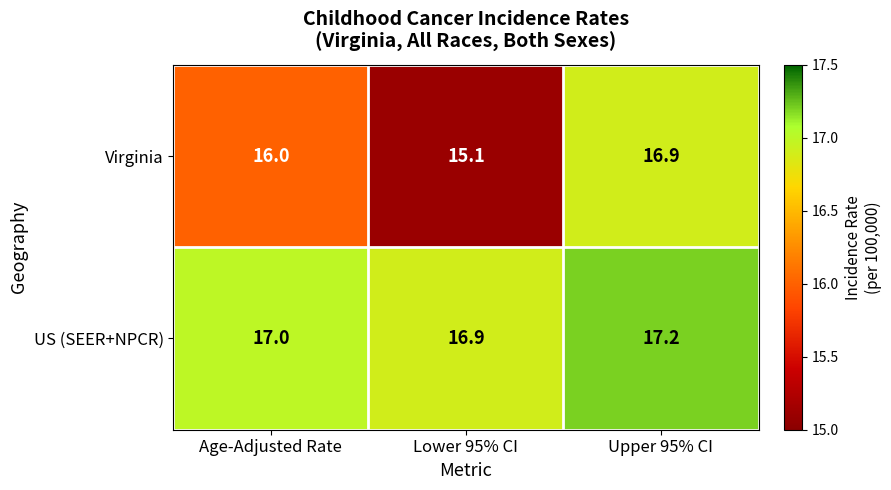

Reading left to right, transcribe all the data shown in this chart.

Virginia: 16.0	15.1	16.9
US (SEER+NPCR): 17.0	16.9	17.2